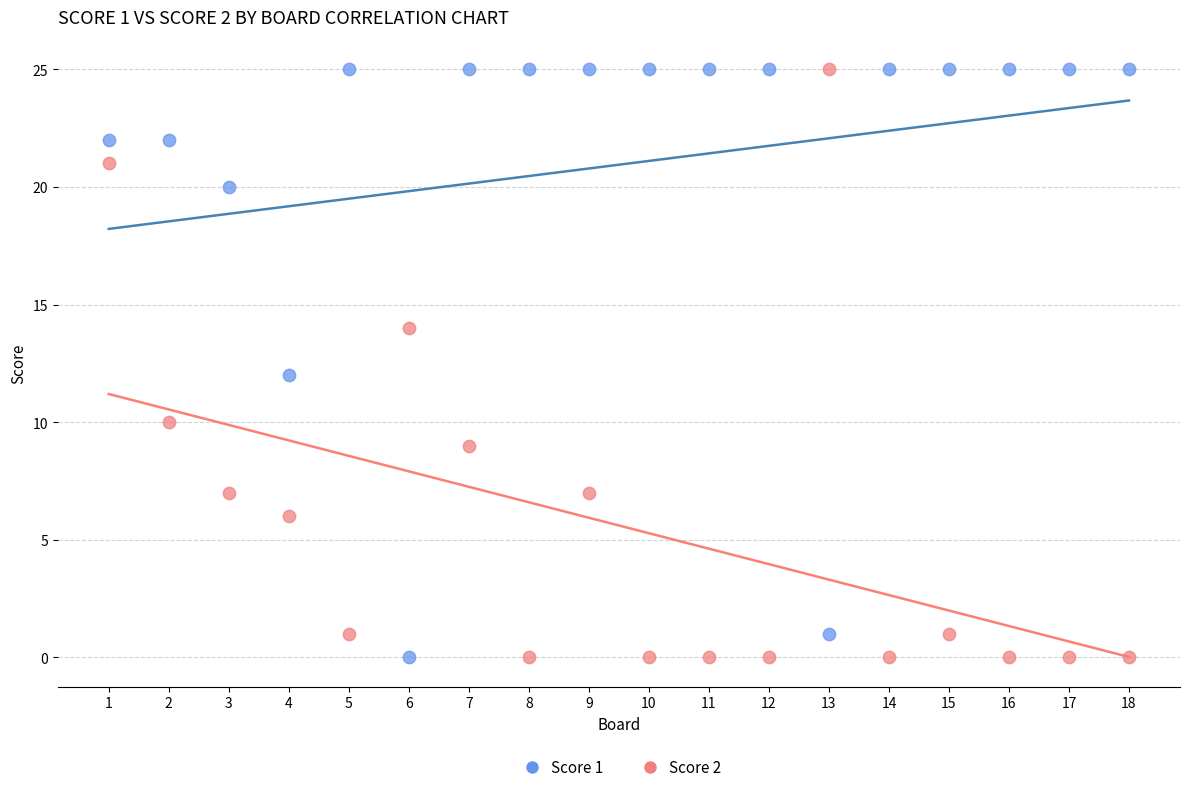

What is the X range (max minus min) for the scatter plot?

17